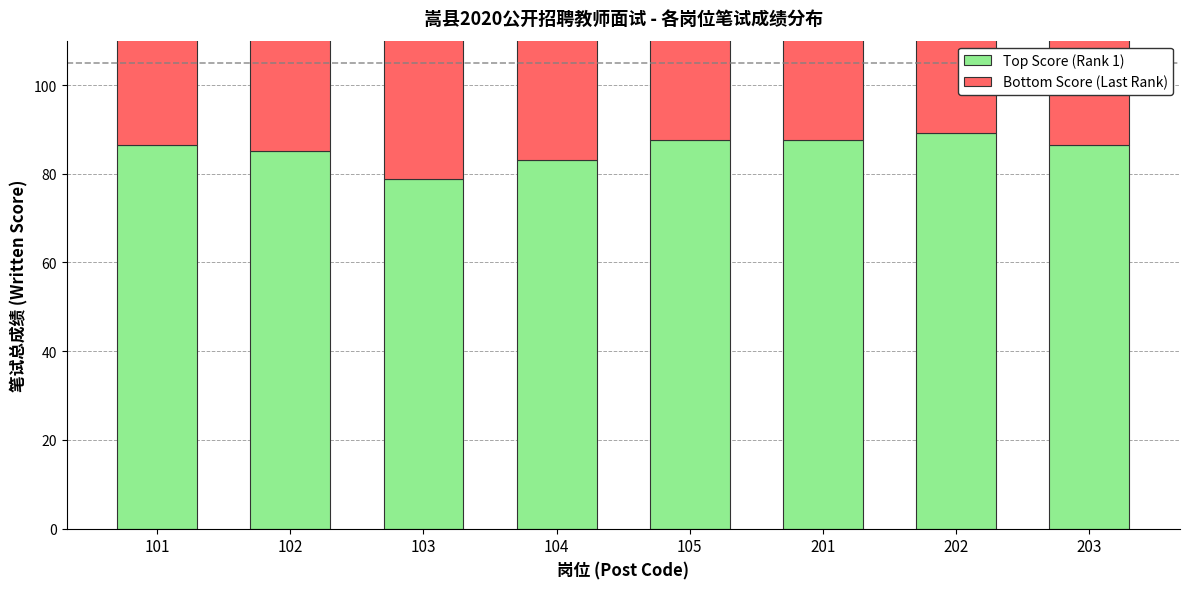

List the series in order of their overall mean, lowest first.

Bottom Score (Last Rank), Top Score (Rank 1)